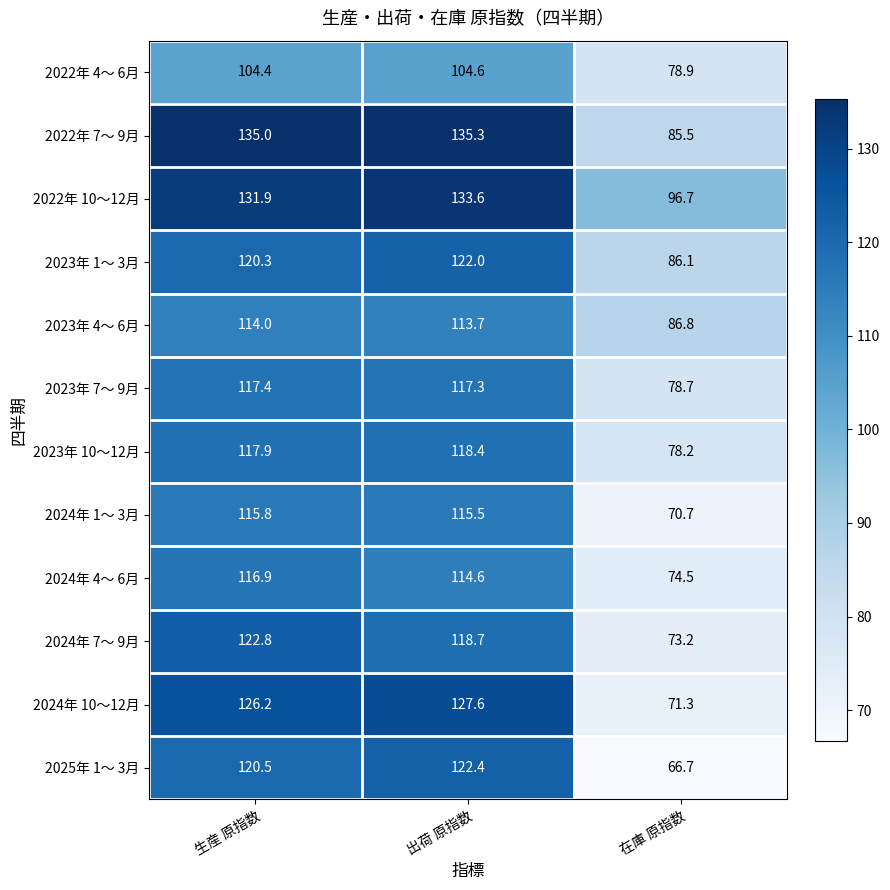

The value of 2022年 10～12月 at 出荷 原指数 is 92.4. True or false?

False